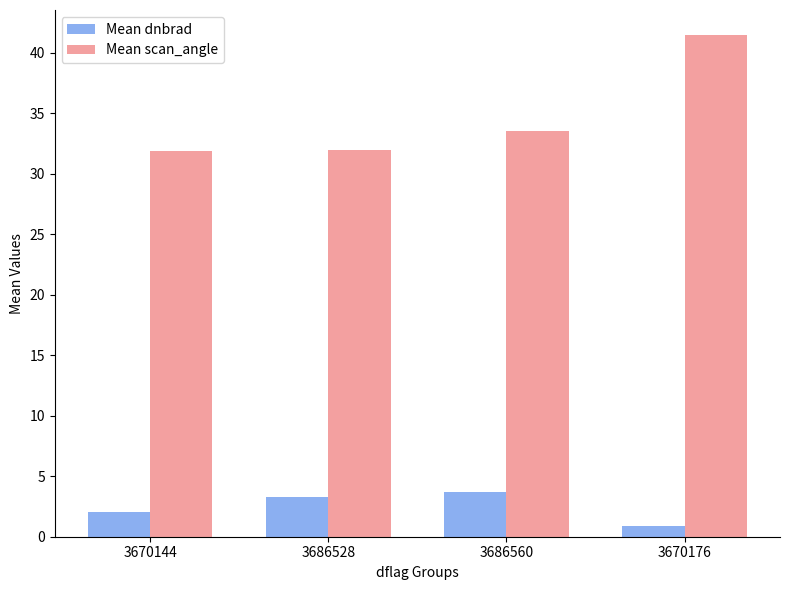

At which category is the sum across all series the highest?

3670176